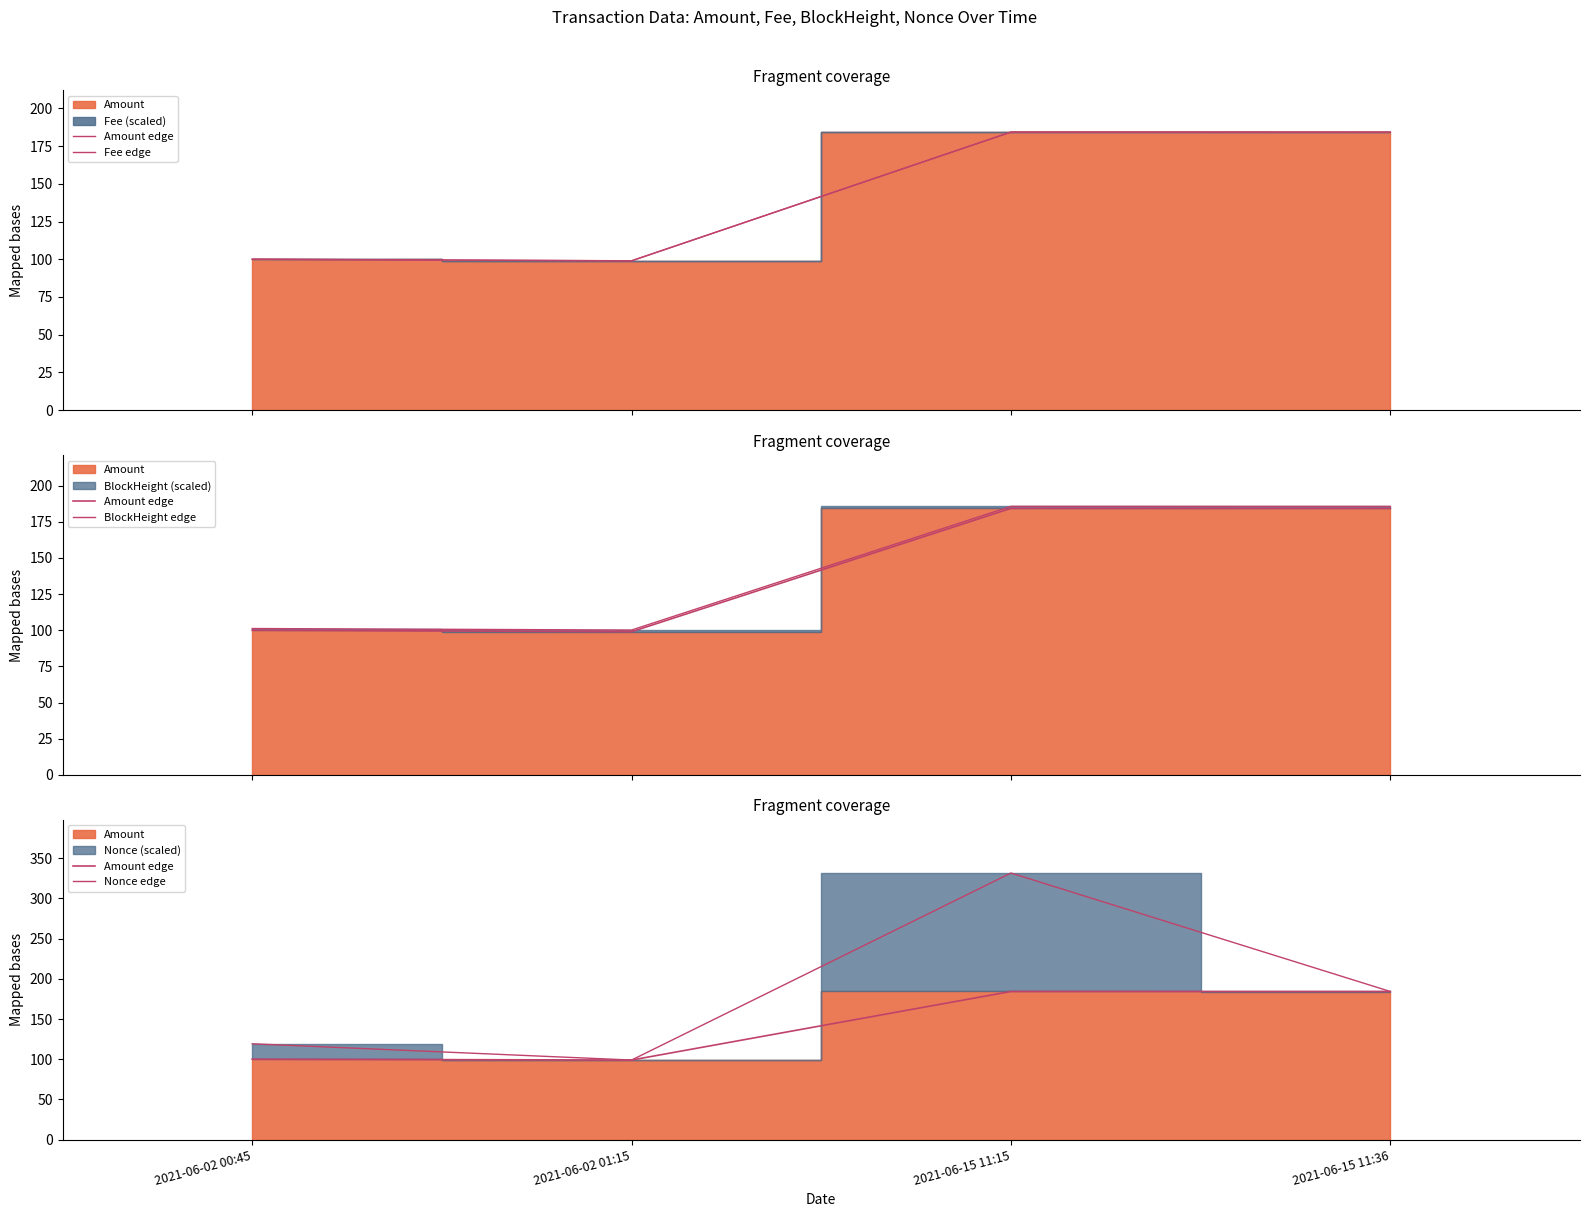

True or false: Fee edge and Nonce edge intersect in this chart.

True